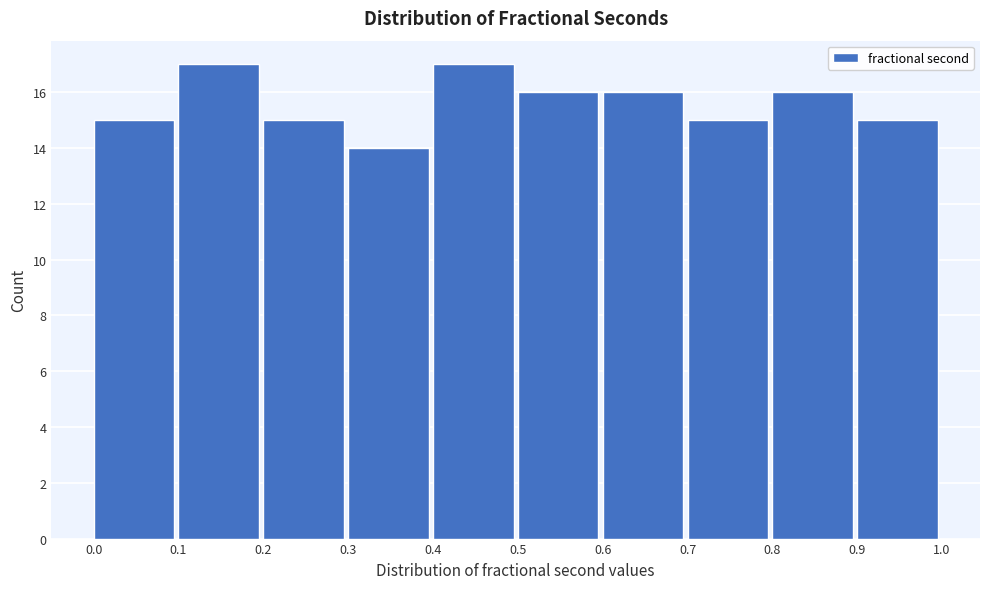

Reading left to right, transcribe this chart: for each bar, give the range it covers on the x-axis and its height. The values are not printed on the chart, so give them approximately, as read against the axis.

0.0 to 0.1: 15
0.1 to 0.2: 17
0.2 to 0.3: 15
0.3 to 0.4: 14
0.4 to 0.5: 17
0.5 to 0.6: 16
0.6 to 0.7: 16
0.7 to 0.8: 15
0.8 to 0.9: 16
0.9 to 1.0: 15